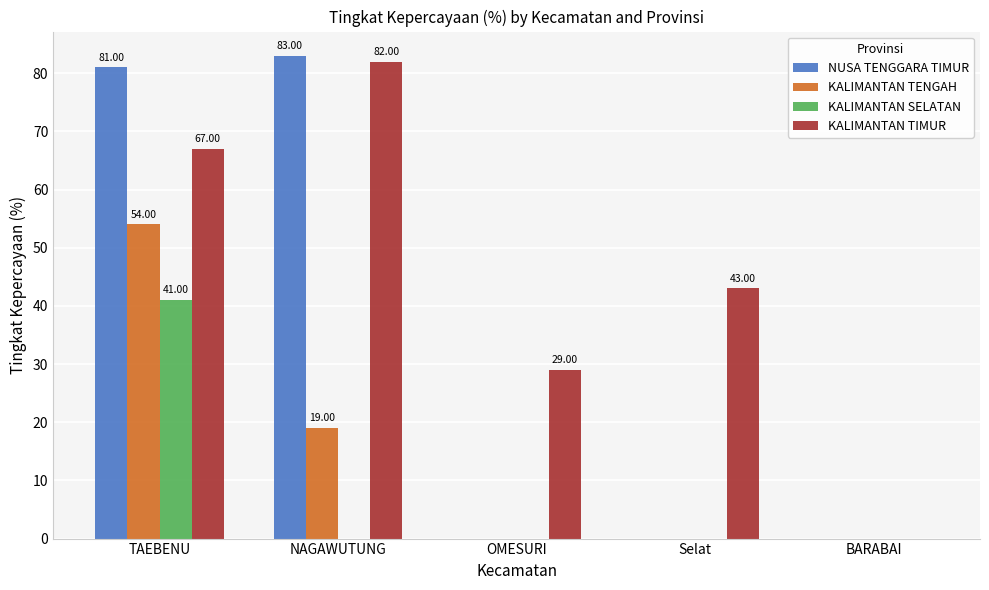

What is the total value across all series at OMESURI?

29